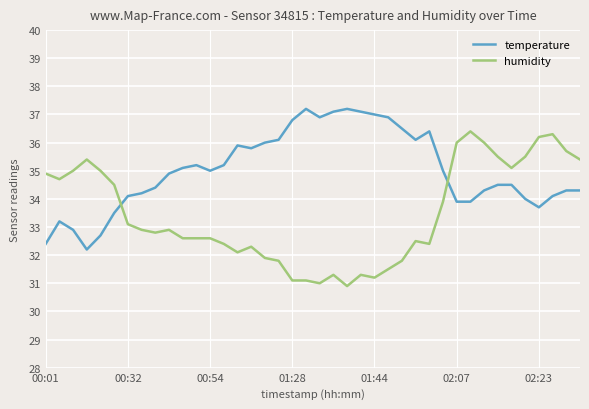

True or false: humidity and temperature cross at least once.

True